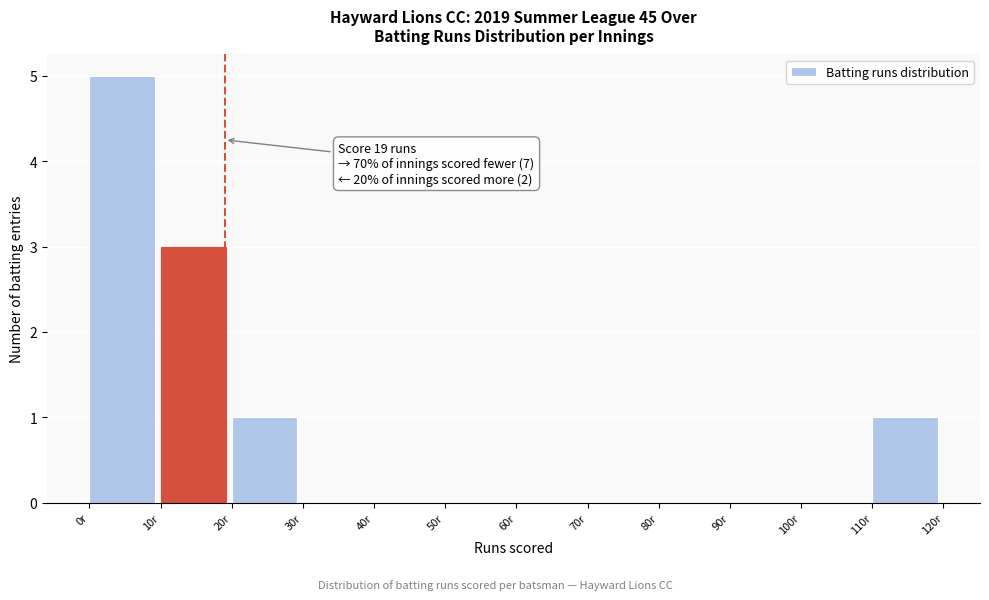

Which range on the x-axis has the tallest bar?

0 to 10